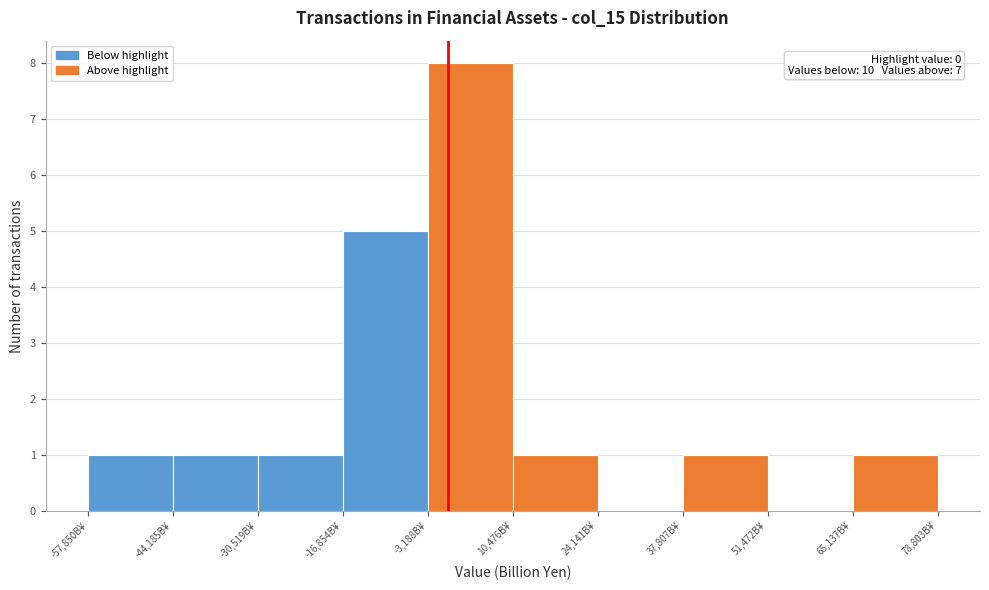

Which range on the x-axis has the tallest bar?

-4000 to 10000